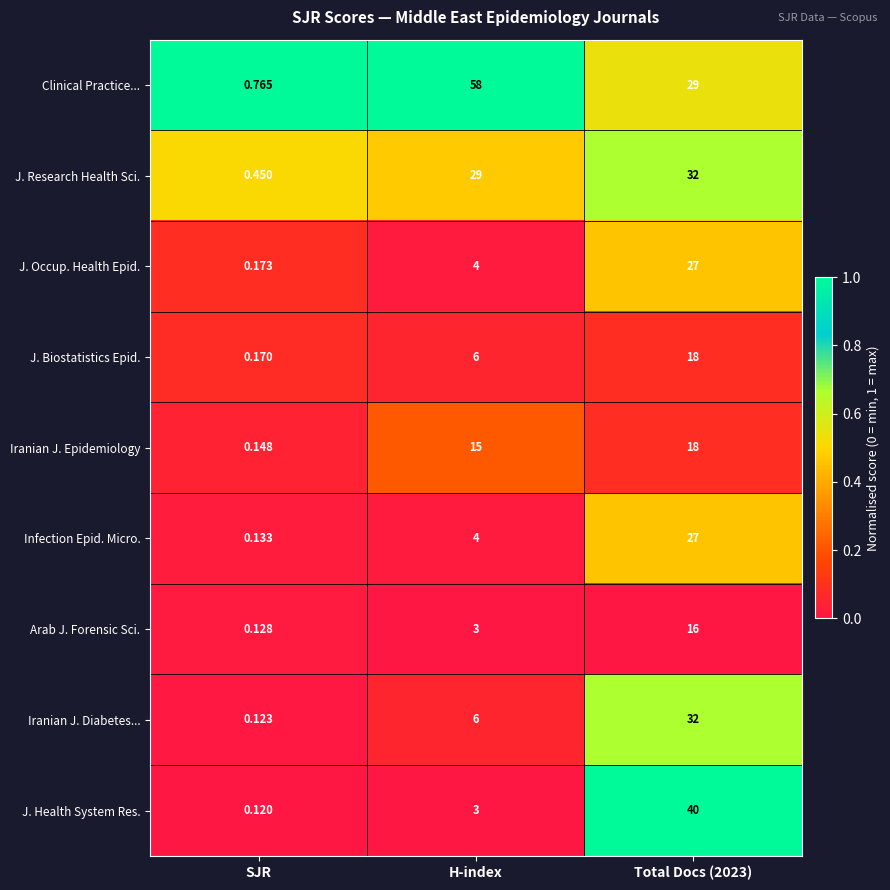

At how many categories does at least one series exceed 0?

3